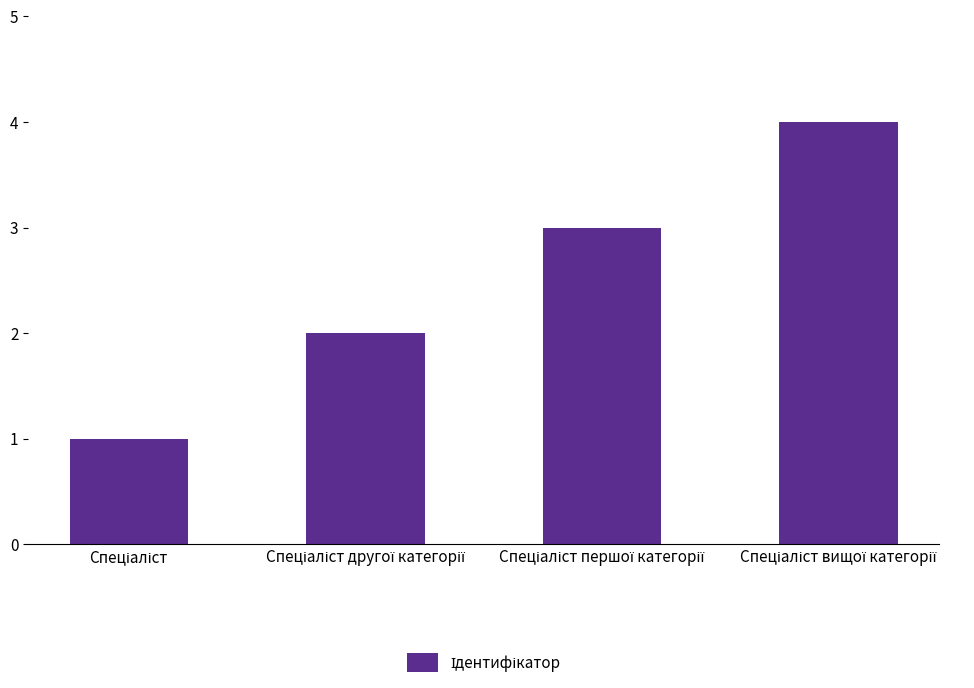

How many values are between 2 and 4?

3